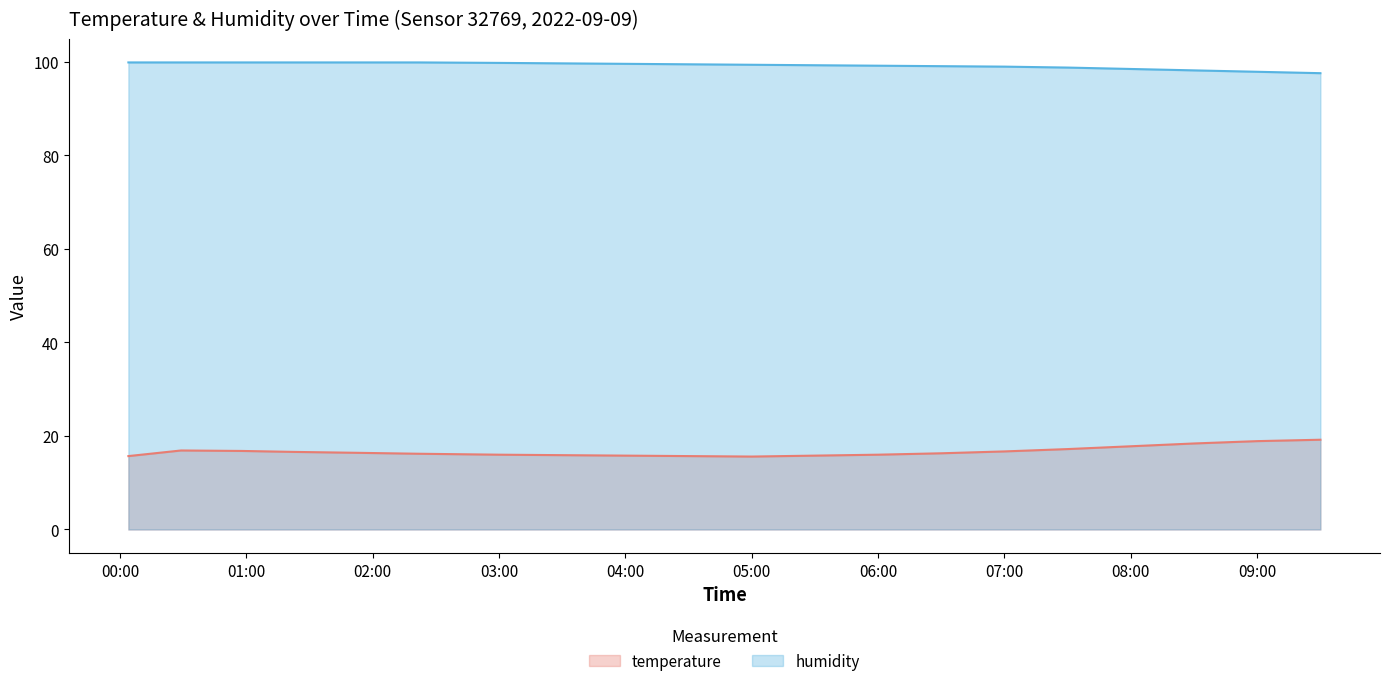

What is the difference between the maximum and minimum values in the humidity series?

2.3